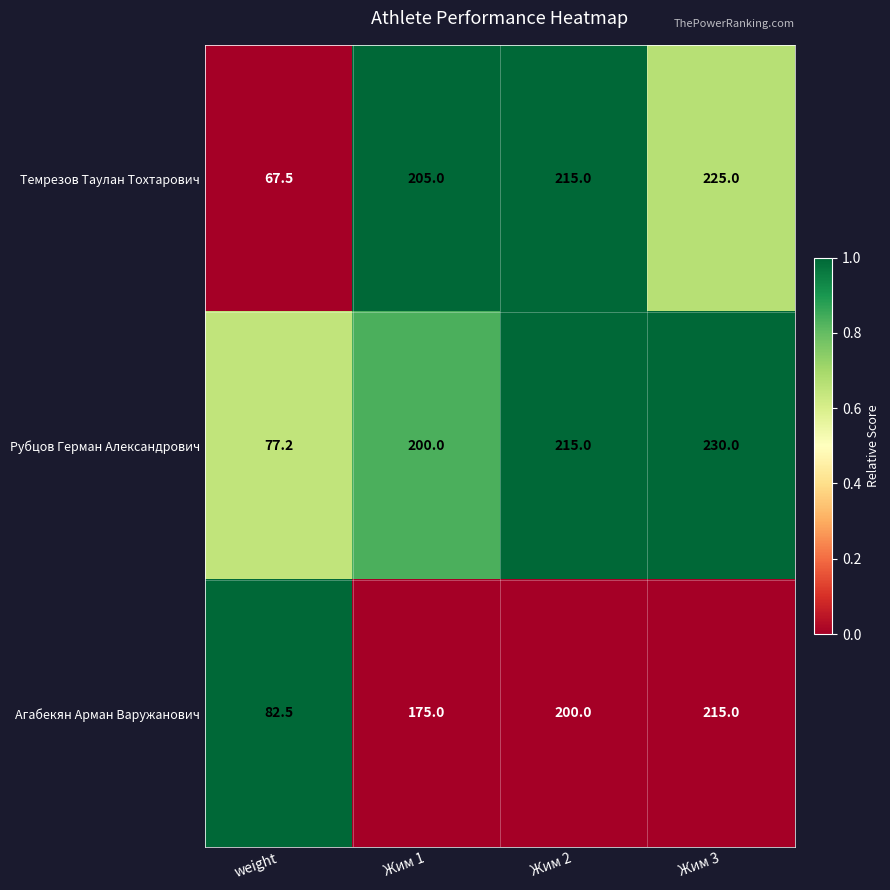

What is the maximum value shown in the chart?

230.0